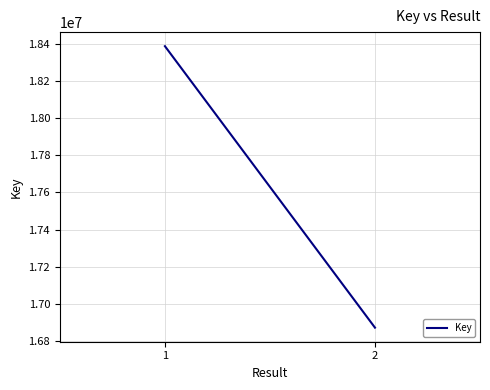

What is the value of the 2nd point from the left?

16871218